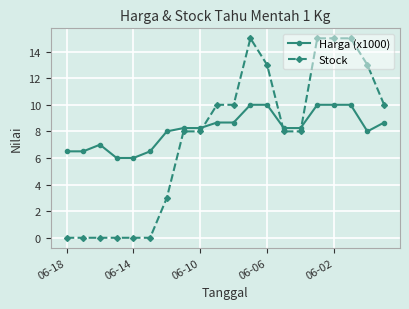

True or false: Stock has more than 0 interior local peaks.

True